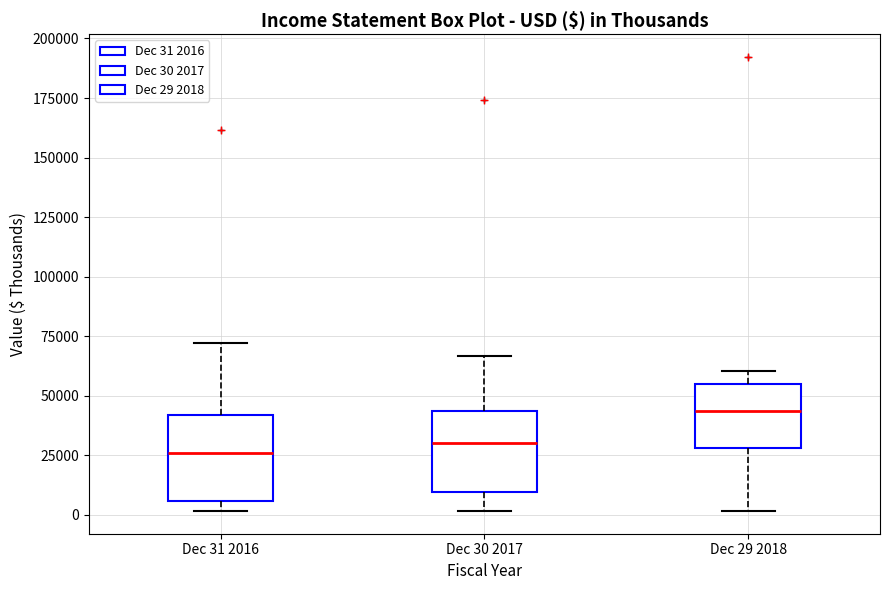

Where is the lower edge of the box for Dec 30 2017 on the y-axis? The values are not printed on the chart, so give them approximately, as read against the axis.

10000